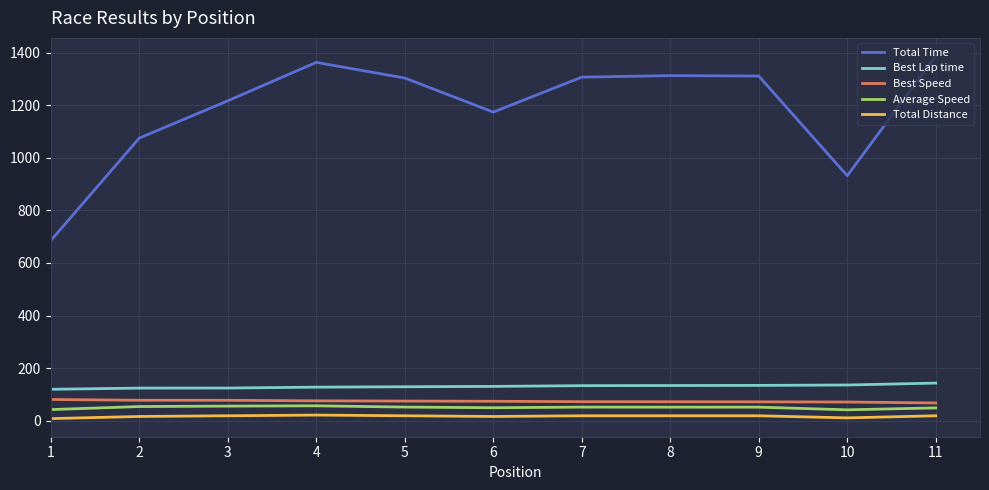

Which series has the largest total across all categories?

Total Time